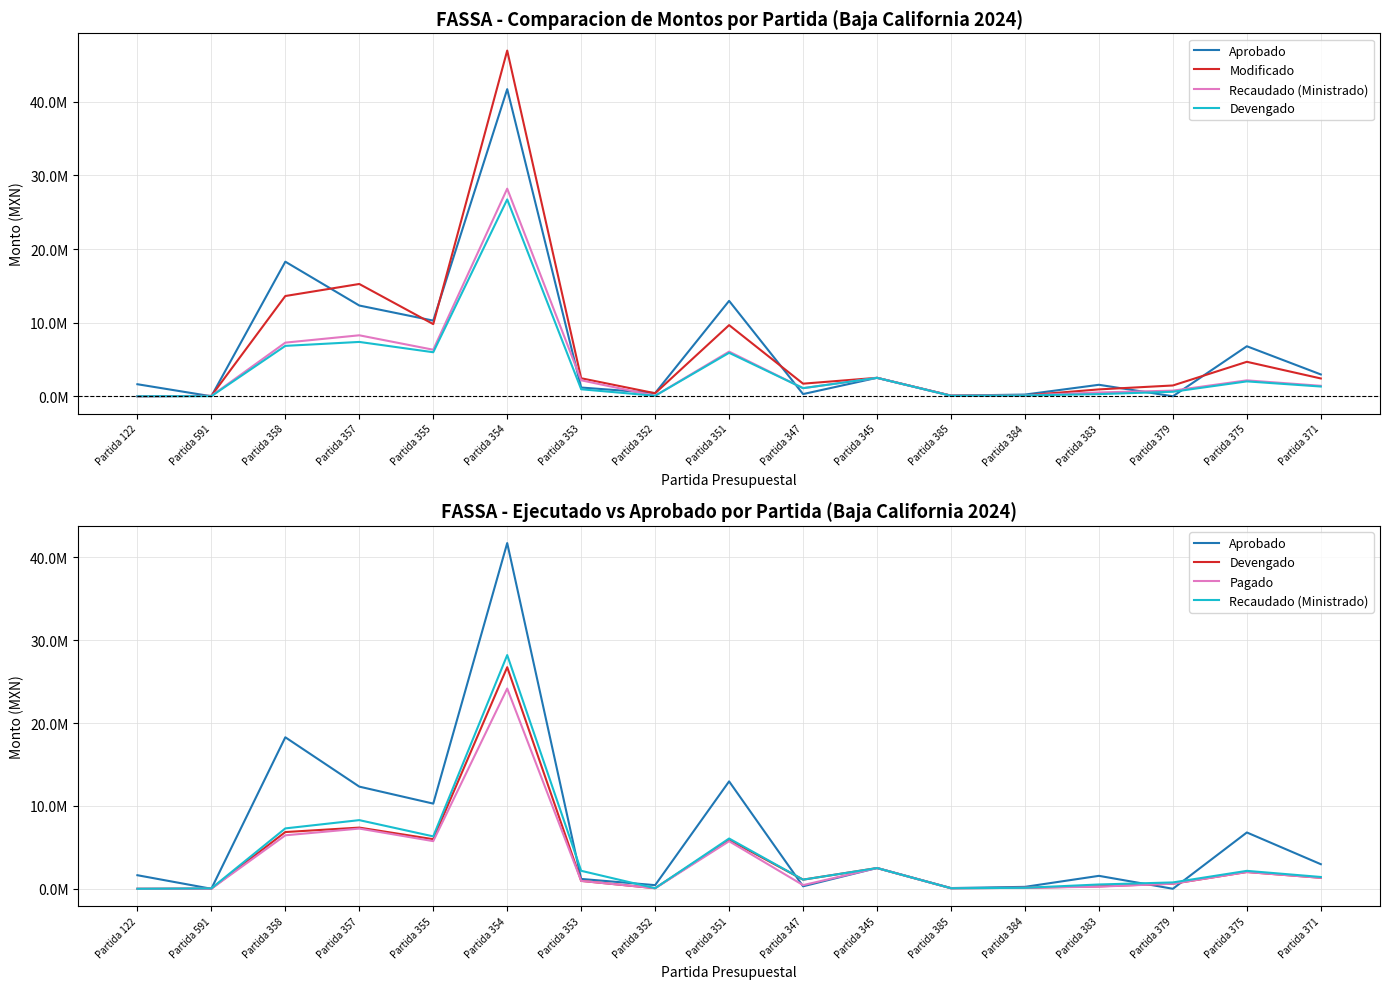

True or false: Recaudado (Ministrado) has a value of 117130.0 at Partida 384.

True